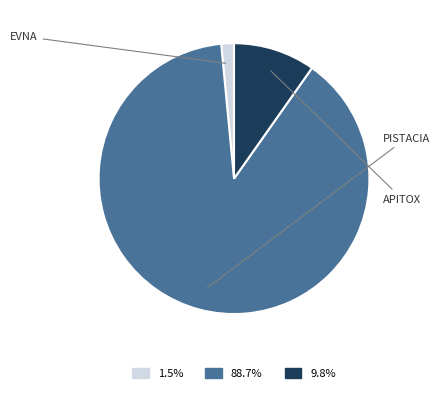

Is there a majority slice in this chart?

Yes